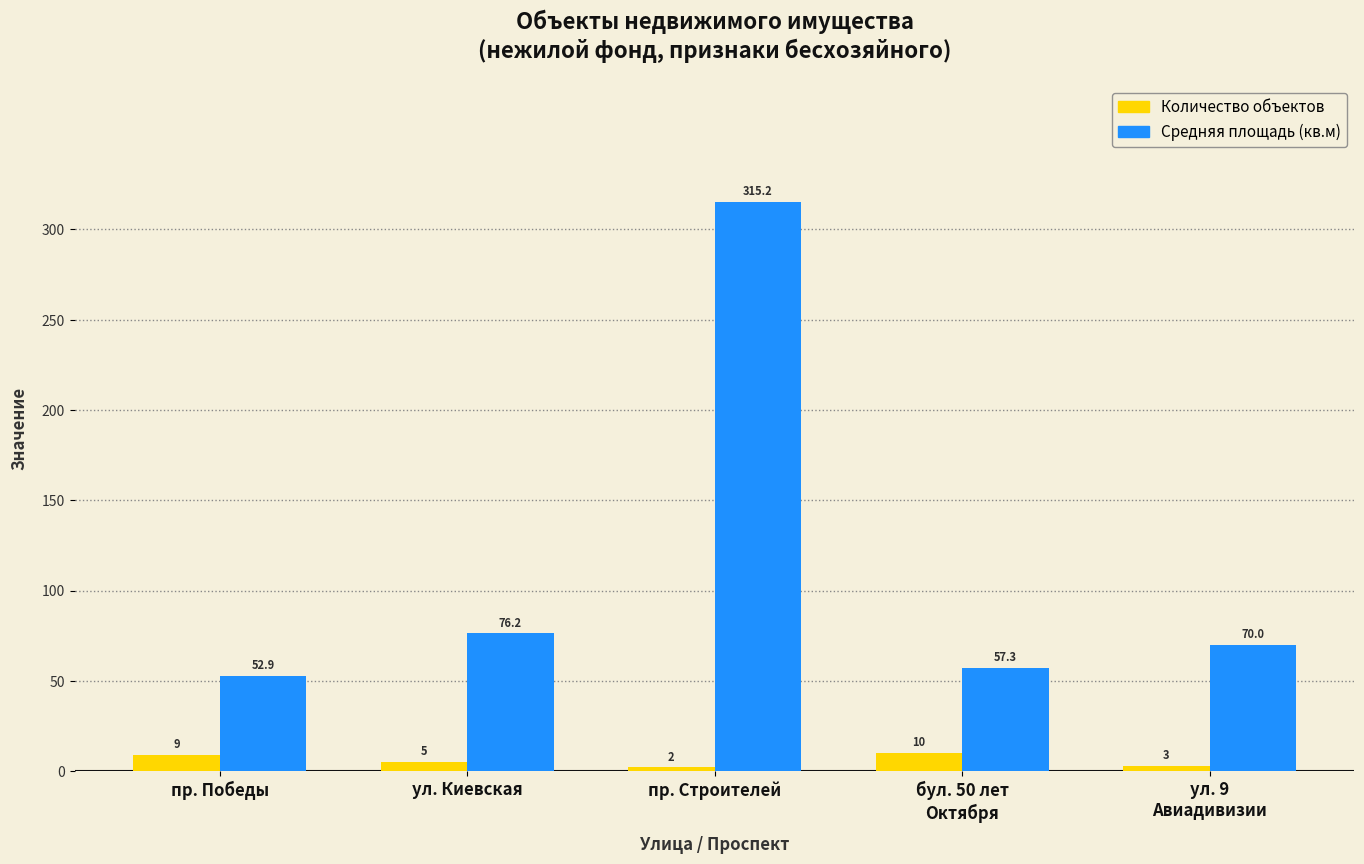

At which category is the sum across all series the highest?

пр. Строителей